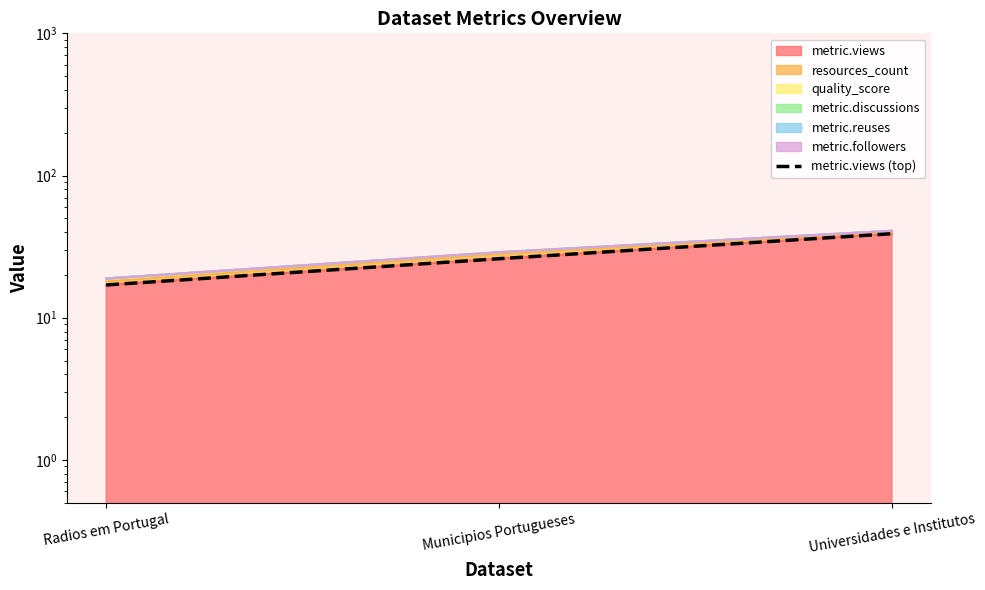

What is the minimum value shown in the chart?

17